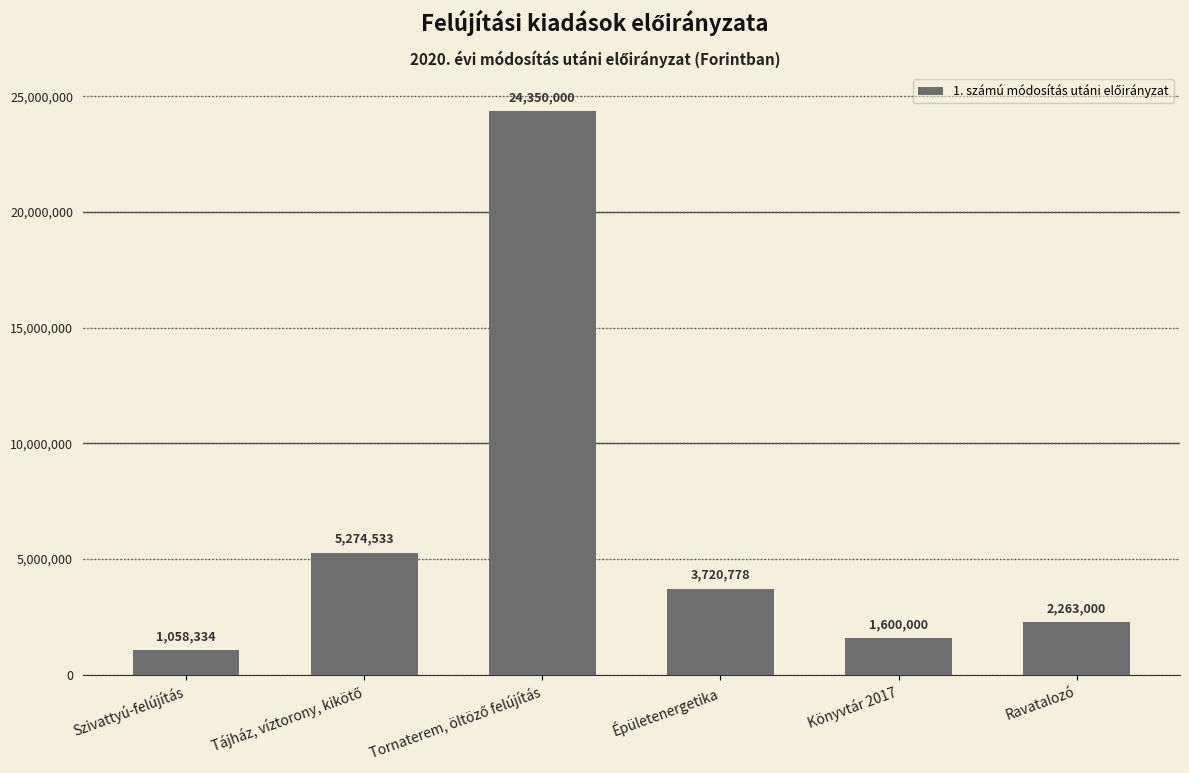

Is it true that the value at Könyvtár 2017 is 1600000?

True